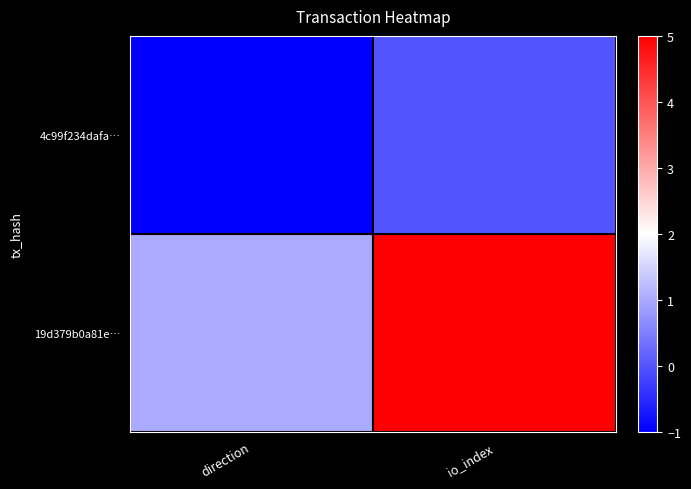

Which label corresponds to the largest value in the chart?

io_index